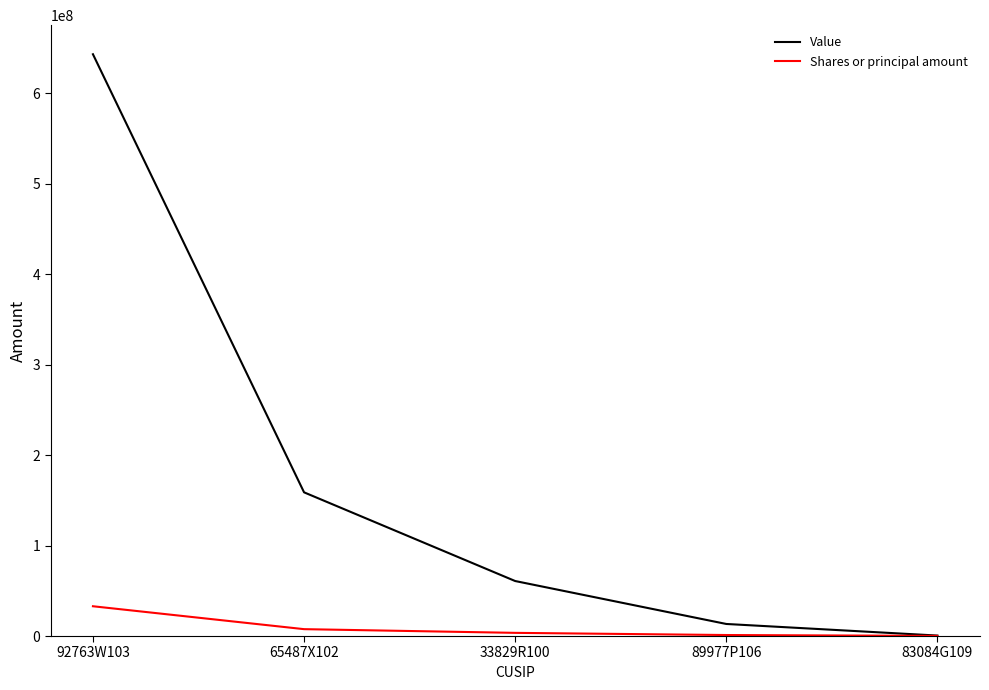

Which series has the widest spread of values?

Value